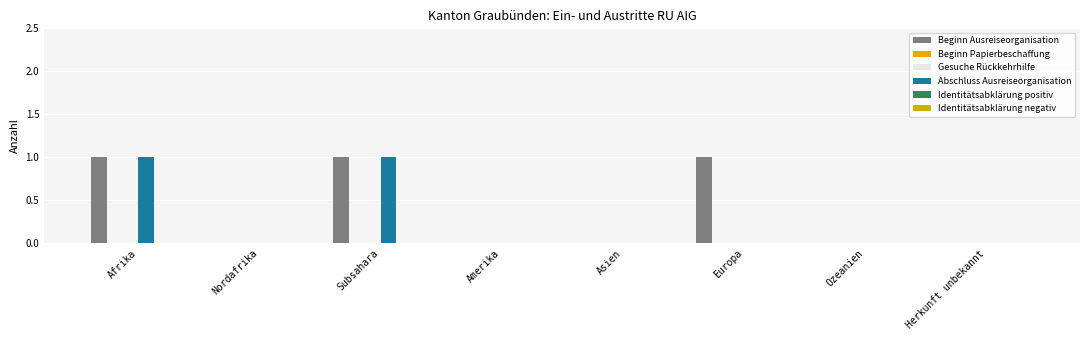

Which series has the largest total across all categories?

Beginn Ausreiseorganisation